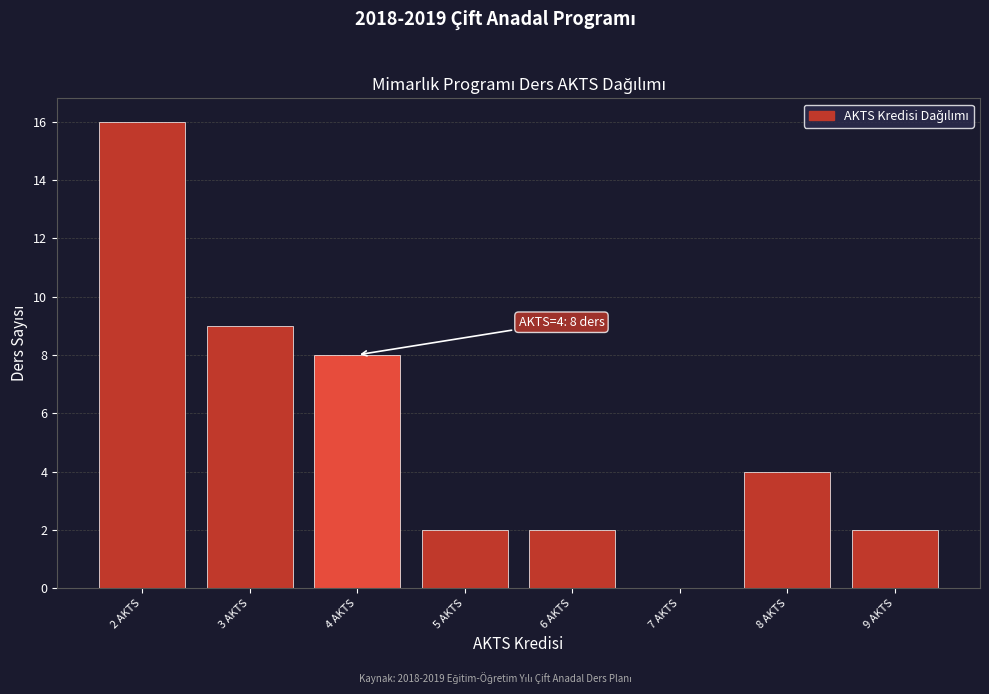

Reading left to right, what are all the values shown in this chart?

2 AKTS=16	3 AKTS=9	4 AKTS=8	5 AKTS=2	6 AKTS=2	7 AKTS=0	8 AKTS=4	9 AKTS=2